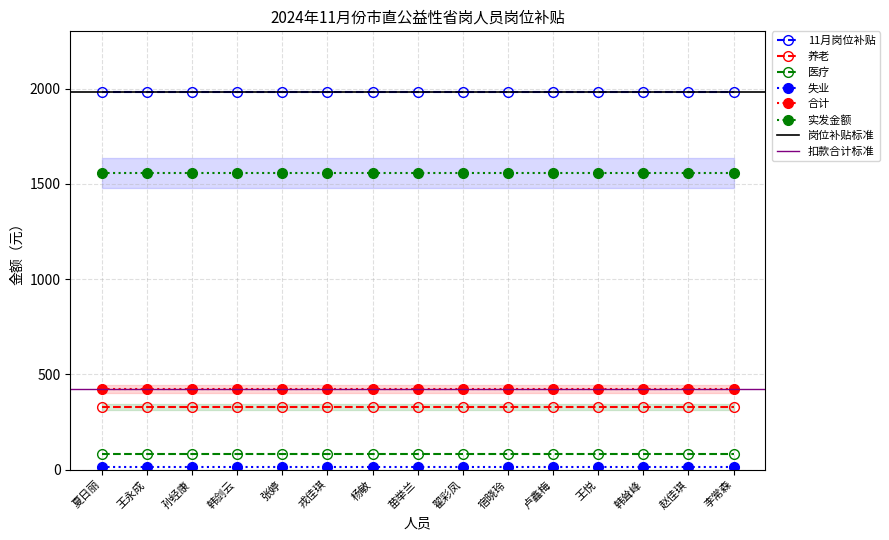

True or false: 医疗 and 实发金额 intersect in this chart.

False